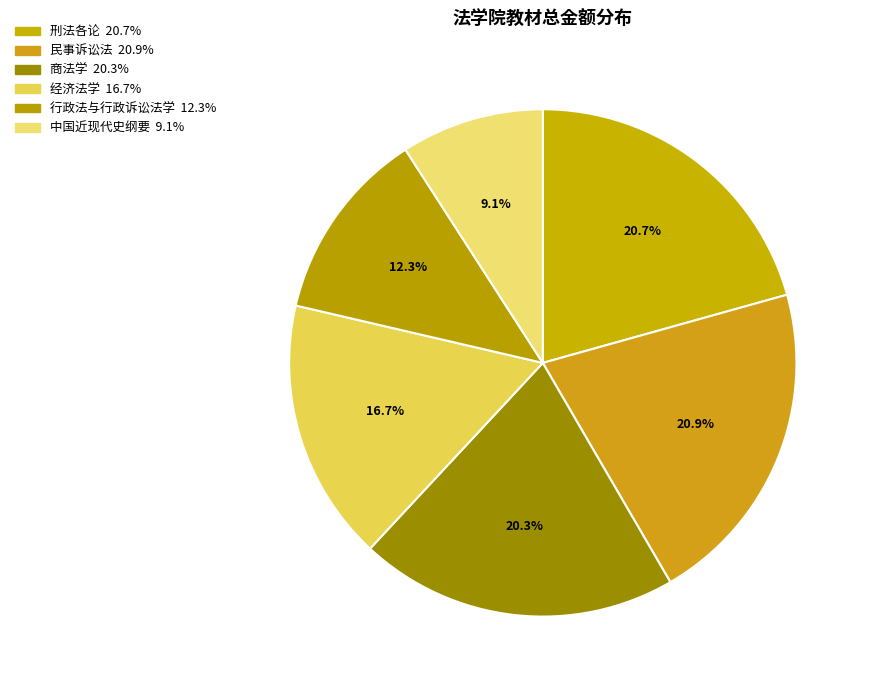

What is the smallest slice in the pie chart?

中国近现代史纲要